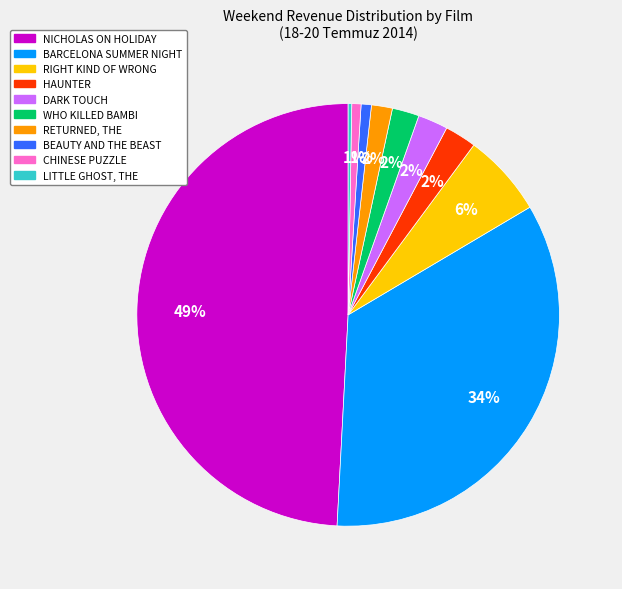

Does RETURNED, THE account for over 50% of the chart?

No